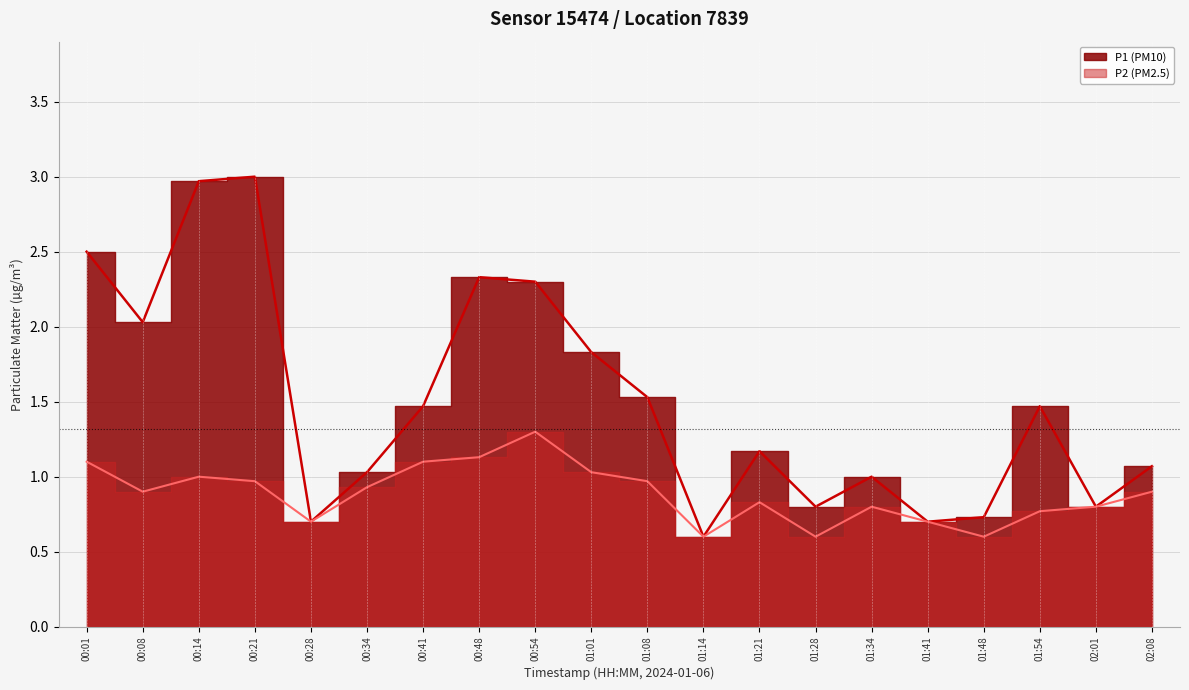

Where is P2 nearest to the value 0?

01:14